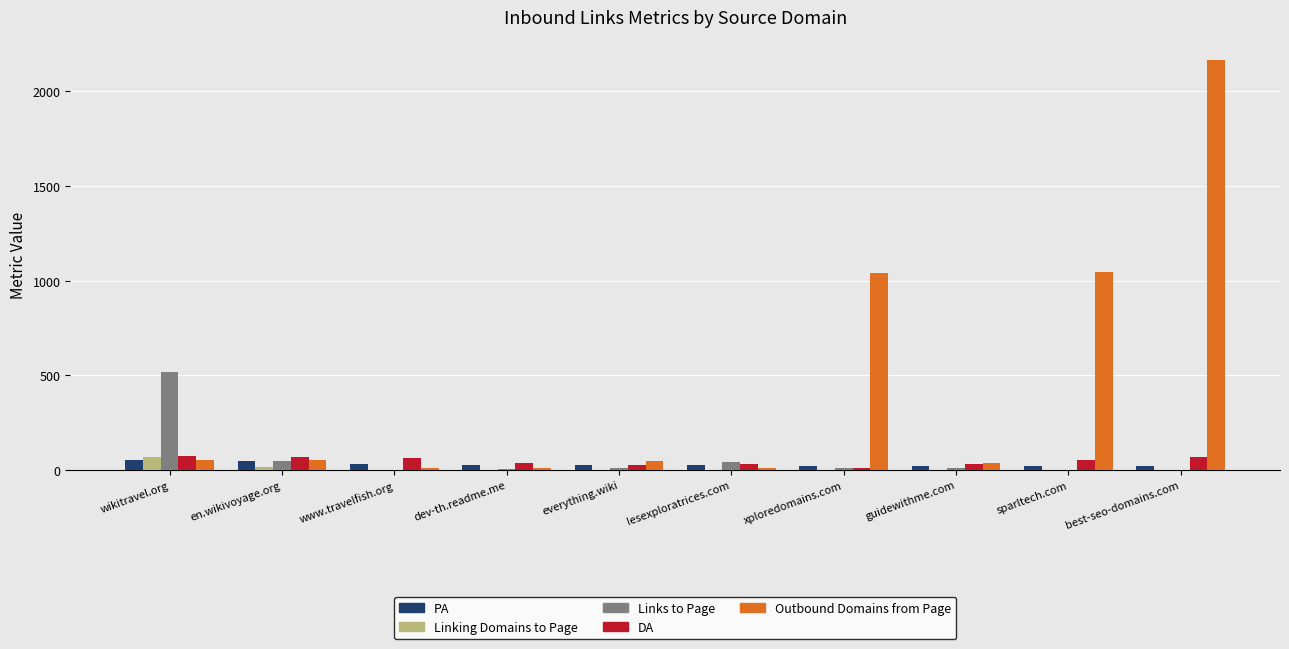

What is the sum of all PA values?

295